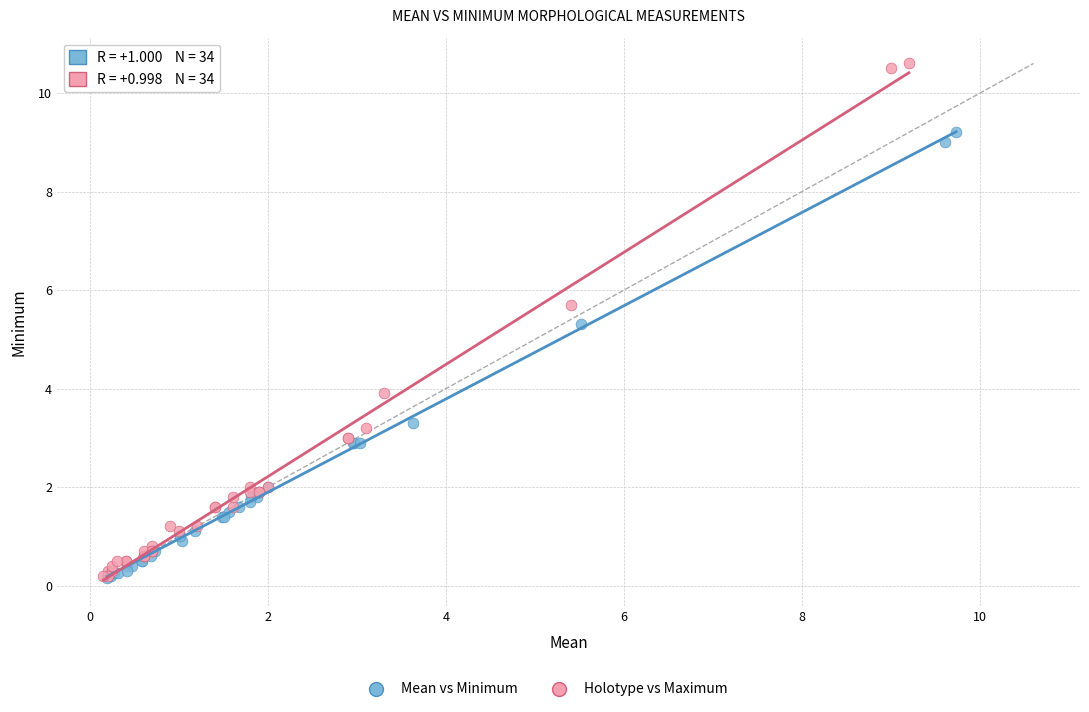

Which series has the largest Y range (max minus min)?

Holotype vs Maximum